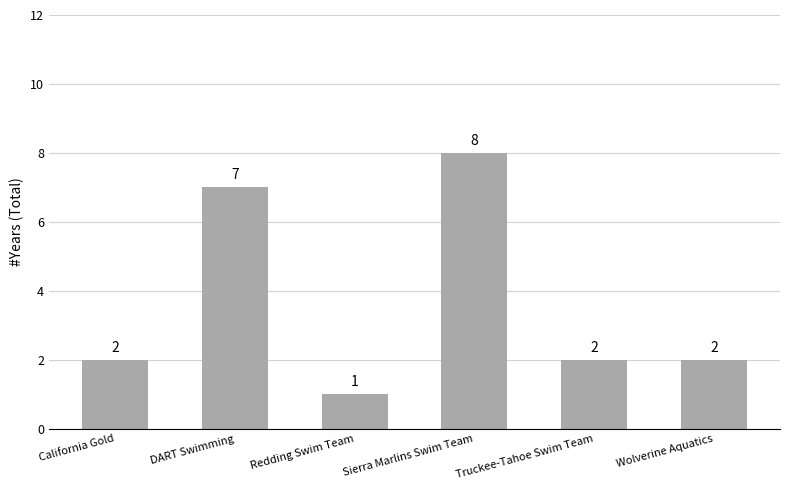

Which has a higher value, Wolverine Aquatics or Redding Swim Team?

Wolverine Aquatics